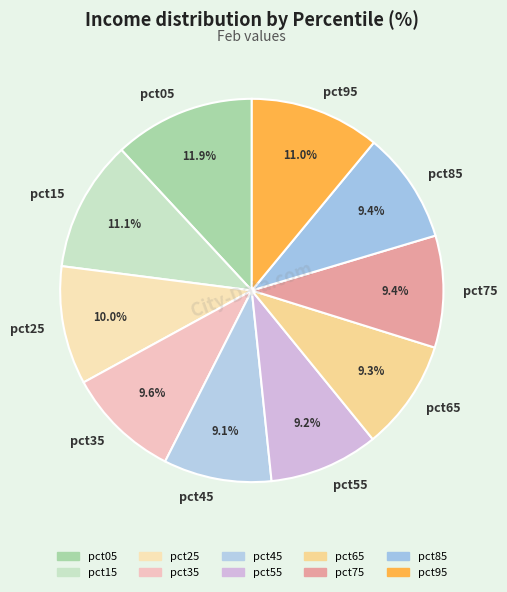

To the nearest percent, what percentage of the pie is pct25?

10%